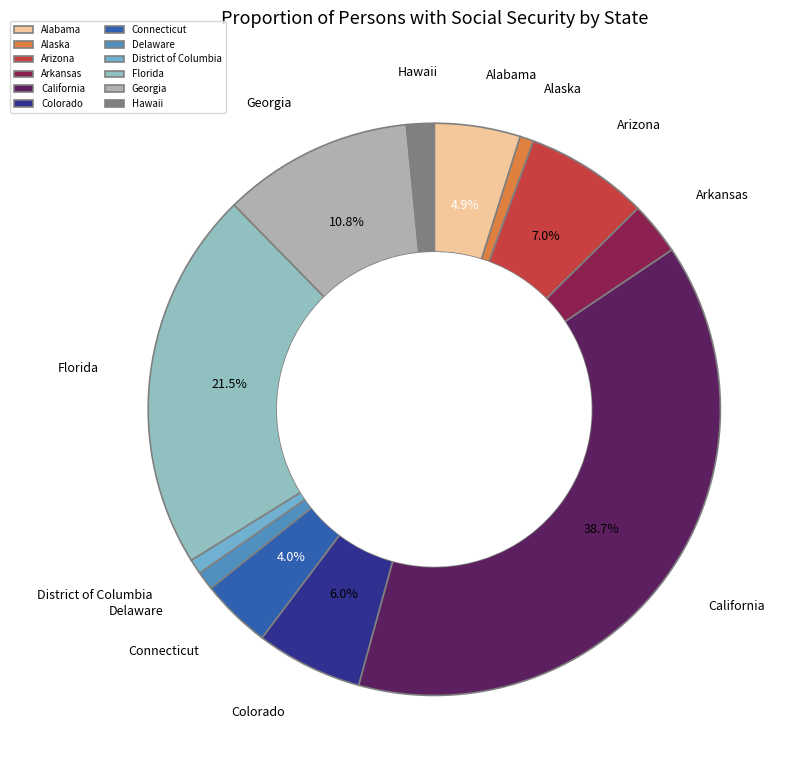

Do Alaska and Hawaii together represent more than half of the pie?

No